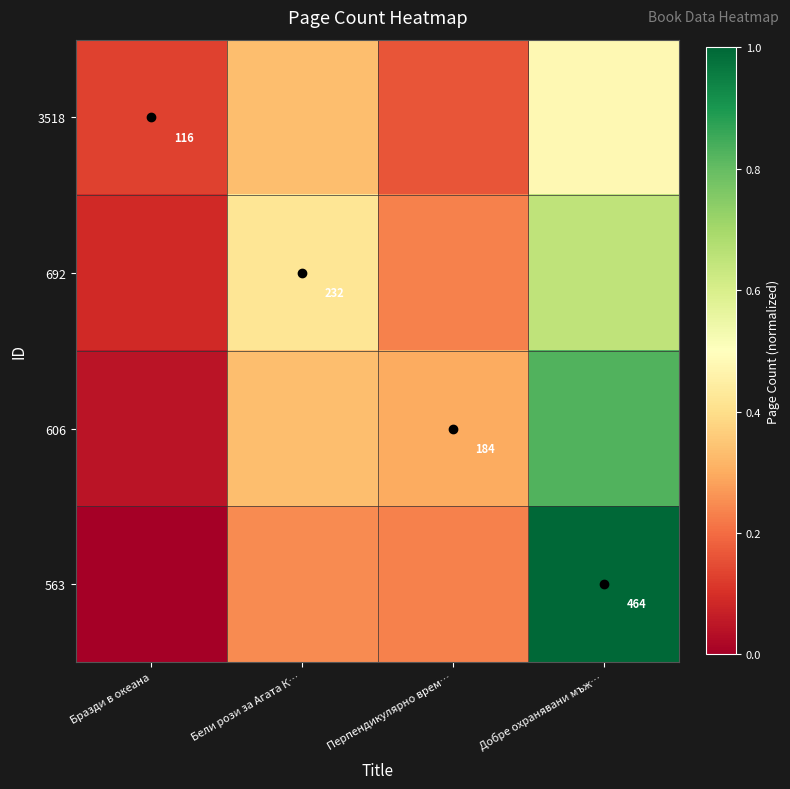

What is the difference between the maximum and minimum values in the 692 series?

0.6